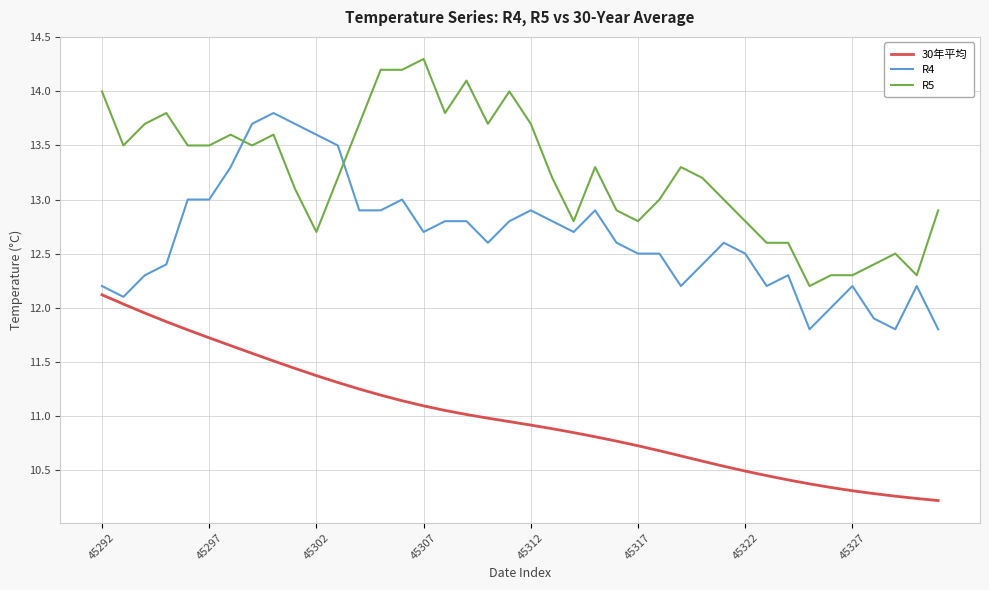

Rank the series by their average value, from highest to lowest.

R5, R4, 30年平均